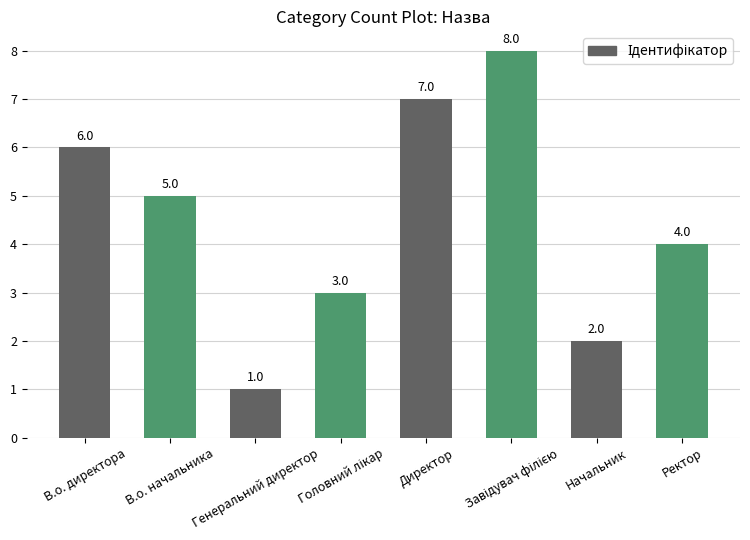

Reading left to right, extract all data points from this chart.

6	5	1	3	7	8	2	4